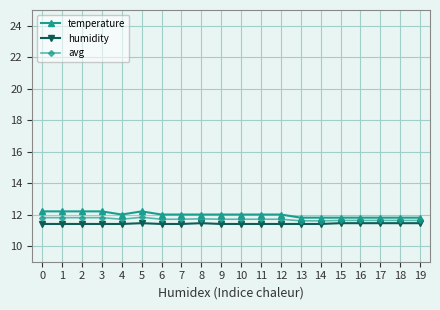

True or false: humidity has a value of 11.5 at 15.

True